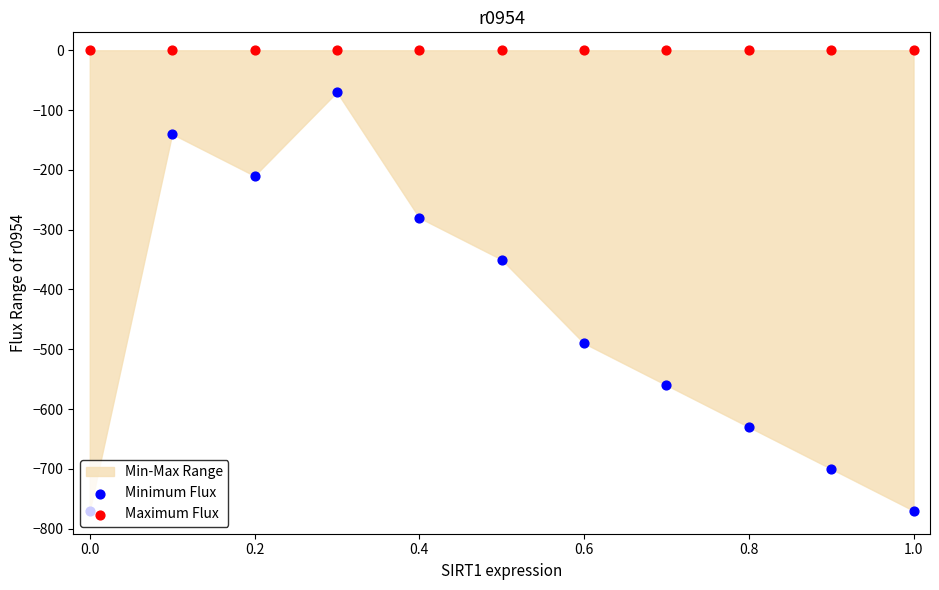

Which series has the largest total across all categories?

Maximum Flux